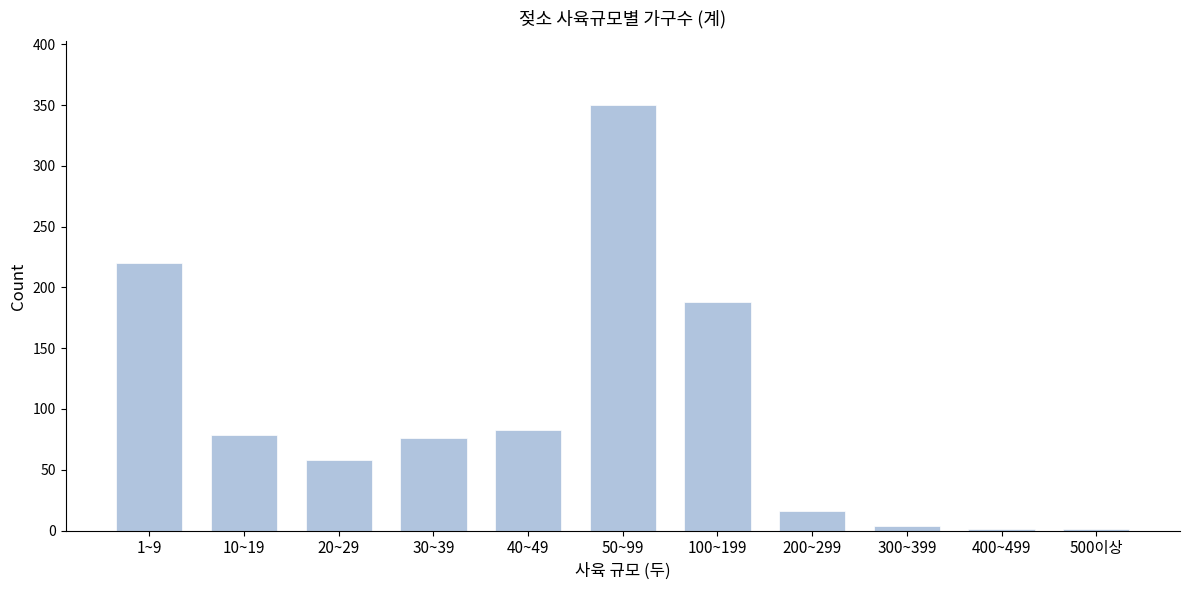

Reading right to left, list all the values displayed in this chart.

500이상=1	400~499=1	300~399=4	200~299=16	100~199=188	50~99=350	40~49=83	30~39=76	20~29=58	10~19=79	1~9=220